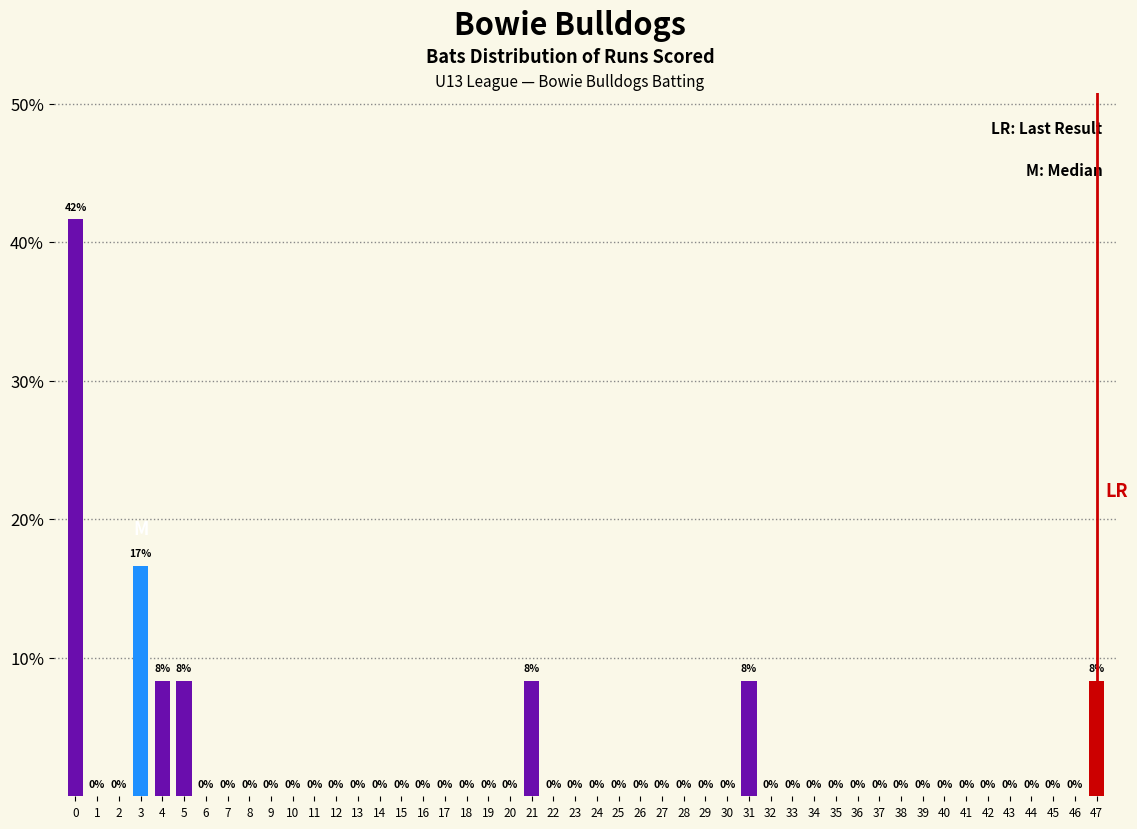

The value at 47 is 8.3. True or false?

True